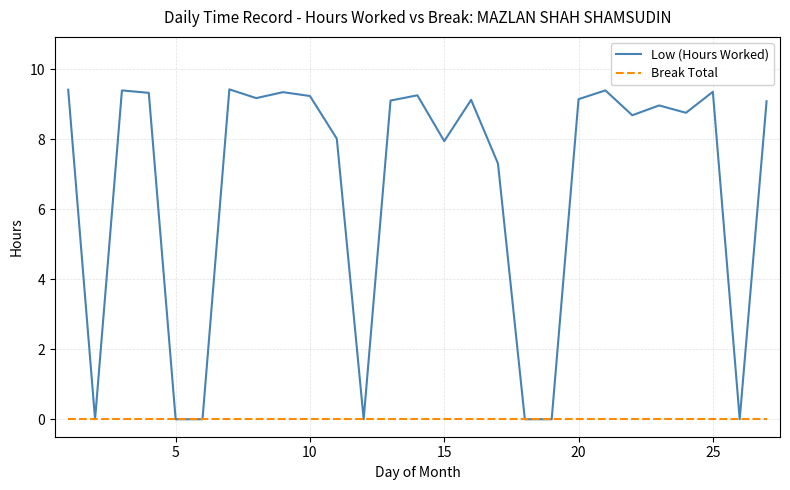

List the series in order of their peak value, lowest first.

Break Total, Low (Hours Worked)